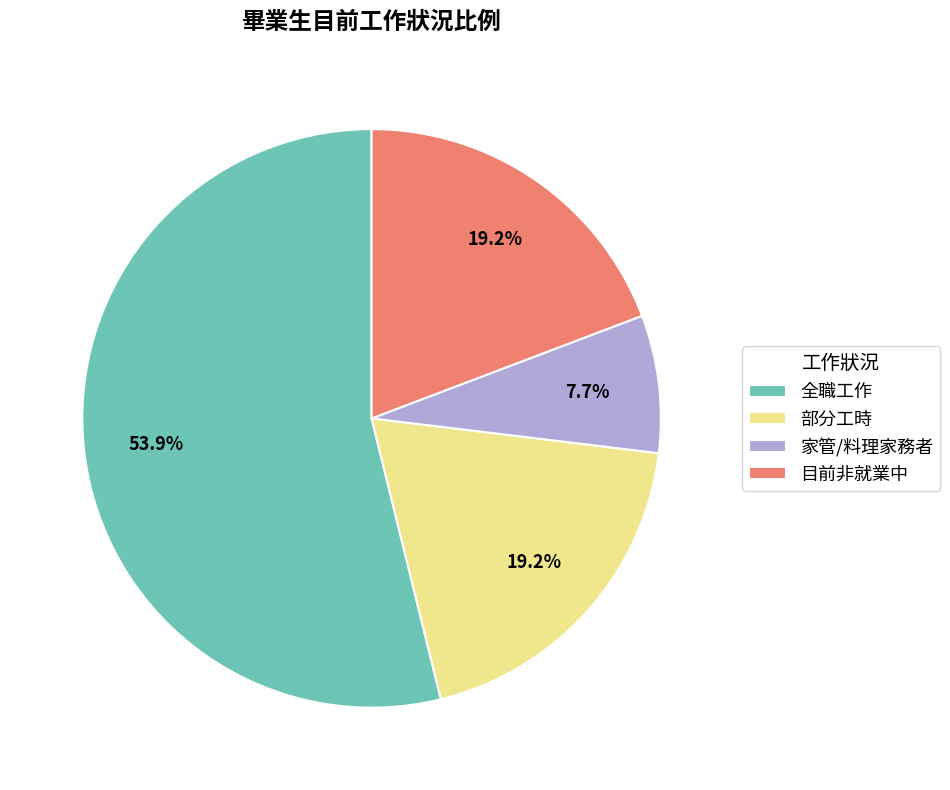

What is the ratio of the value at 部分工時 to the value at 家管/料理家務者?

2.5